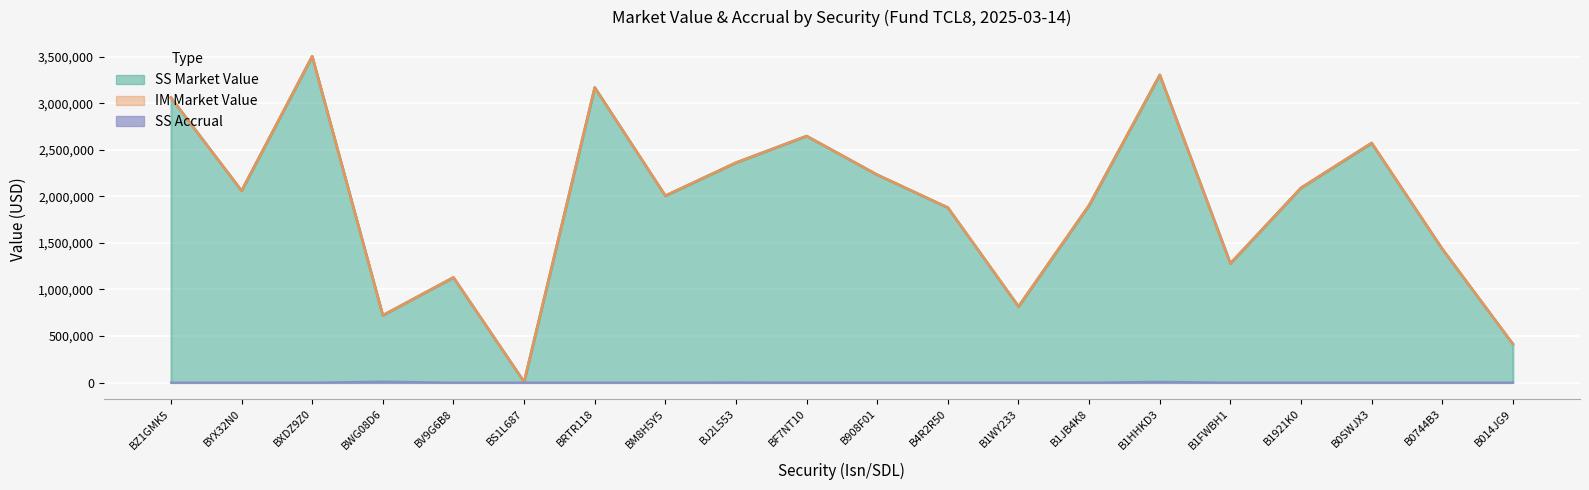

What is the greatest value displayed?

3506130.2